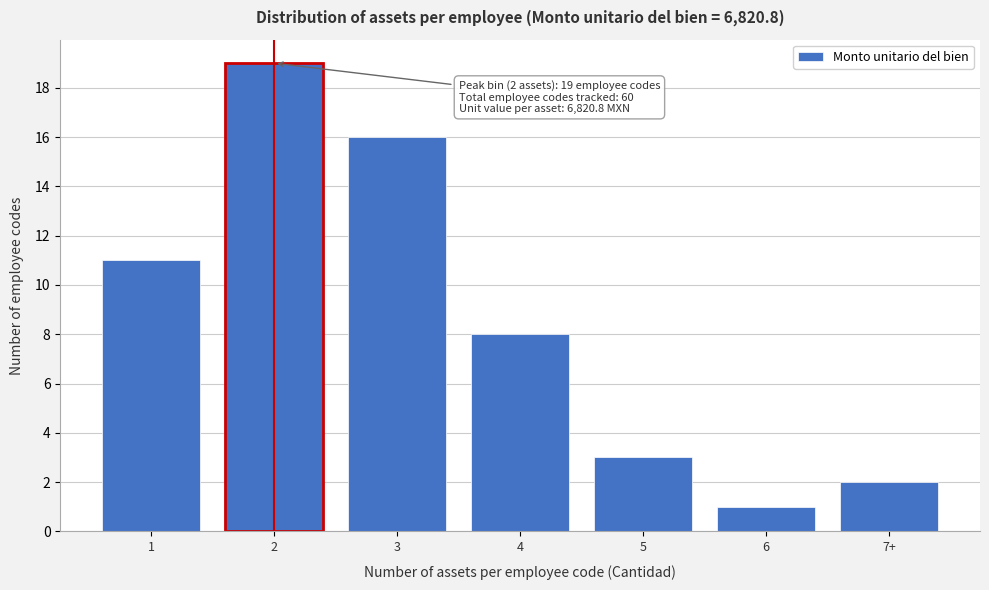

Reading right to left, what are all the values shown in this chart?

7+=2	6=1	5=3	4=8	3=16	2=19	1=11